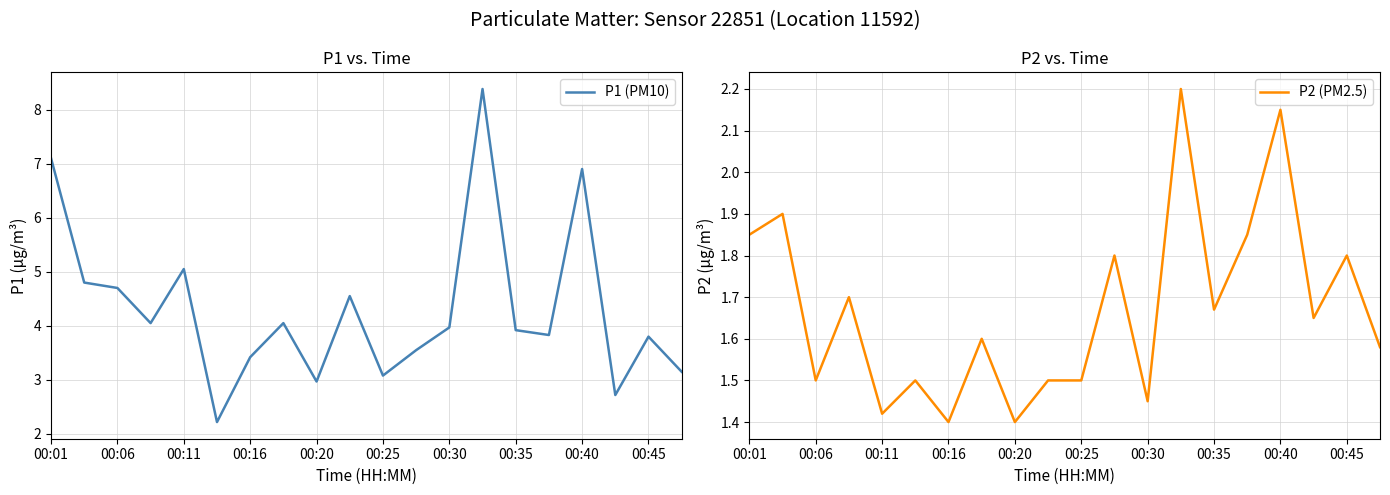

Read the P1 (PM10) value at 15.

3.8